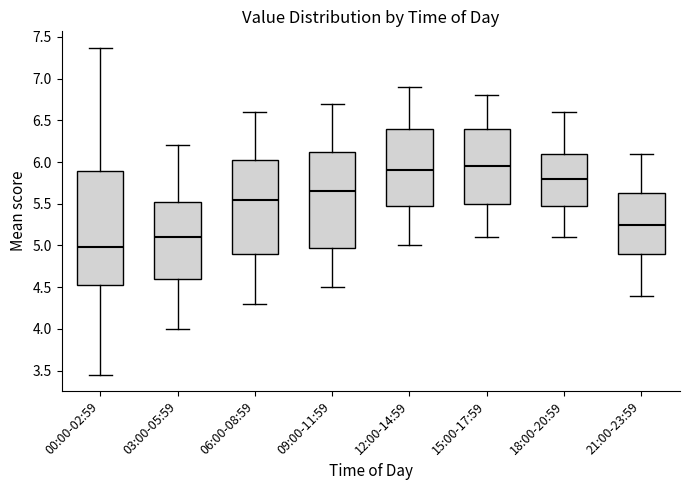

Where does the lower whisker of the box for 21:00-23:59 end on the y-axis? The values are not printed on the chart, so give them approximately, as read against the axis.

4.40